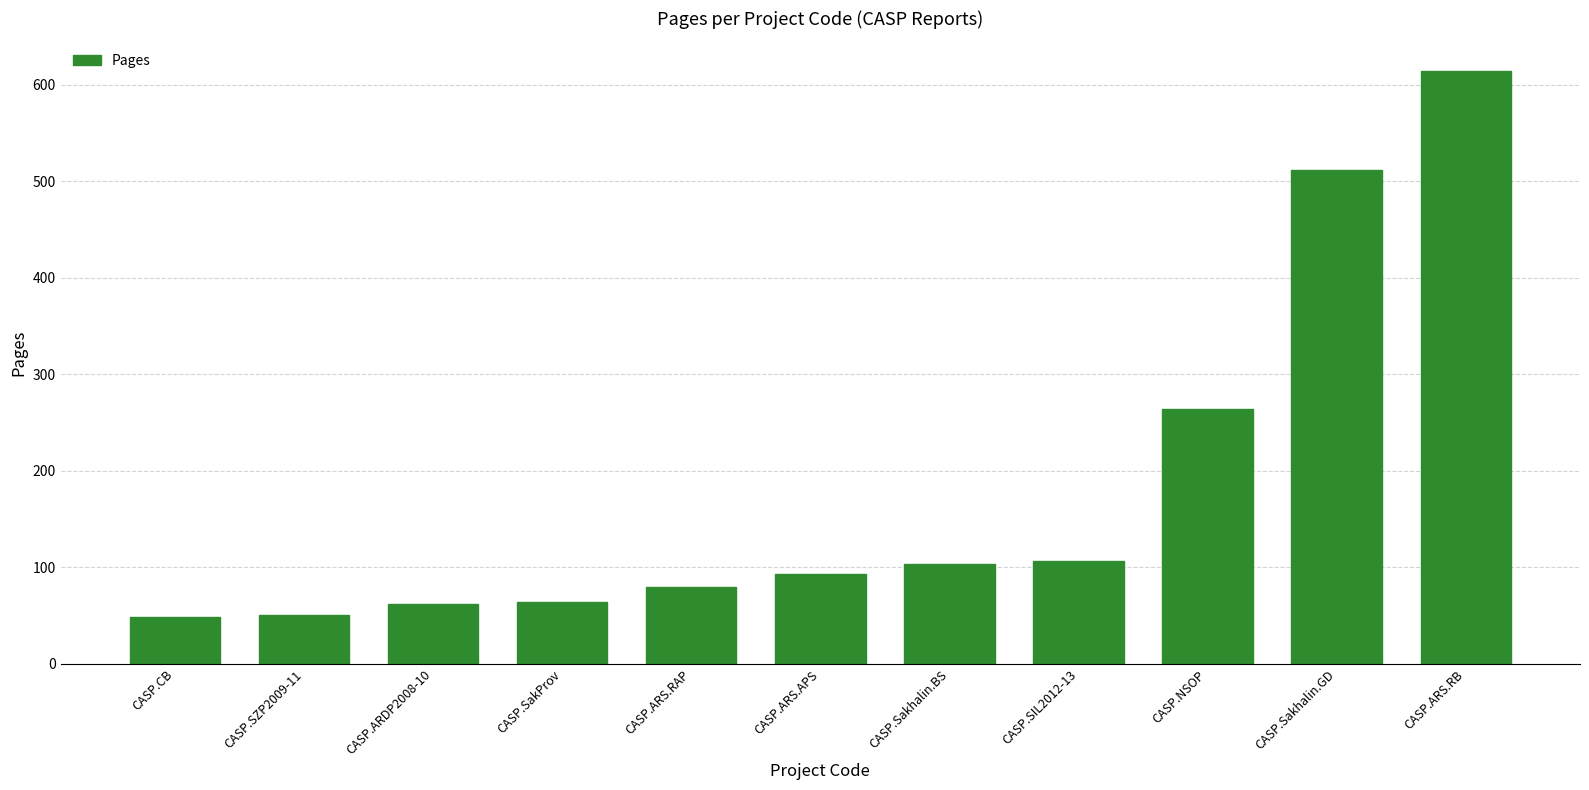

The value at CASP.ARS.RAP is 80. True or false?

True